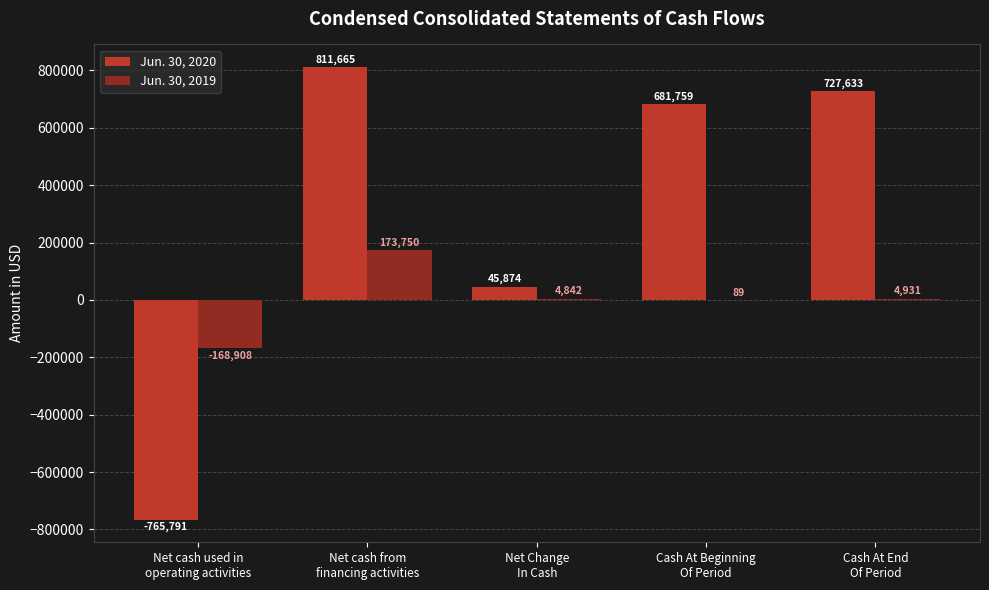

What is the maximum value for Jun. 30, 2019?

173750